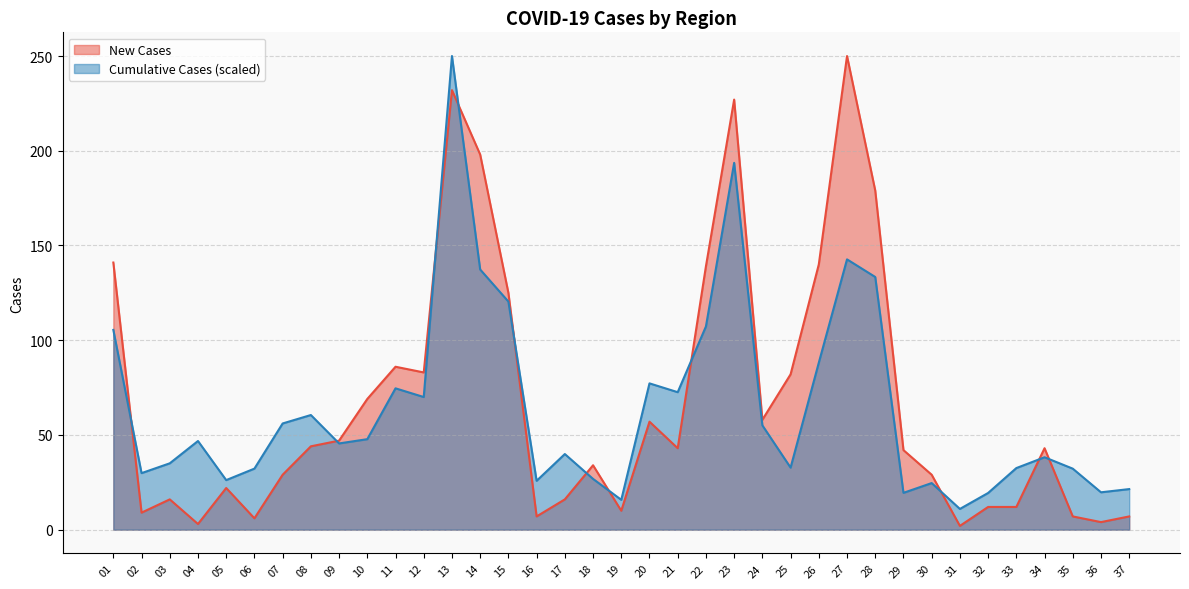

What is the sum of the Cumulative Cases values at 15 and 34?

158.6